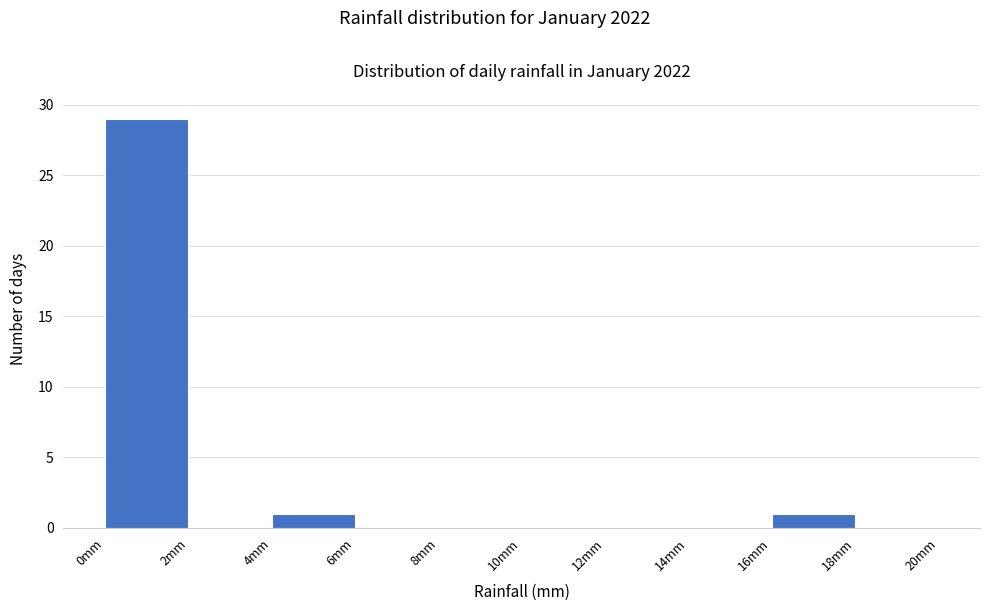

Over which range of the x-axis is the bar tallest?

0 to 2